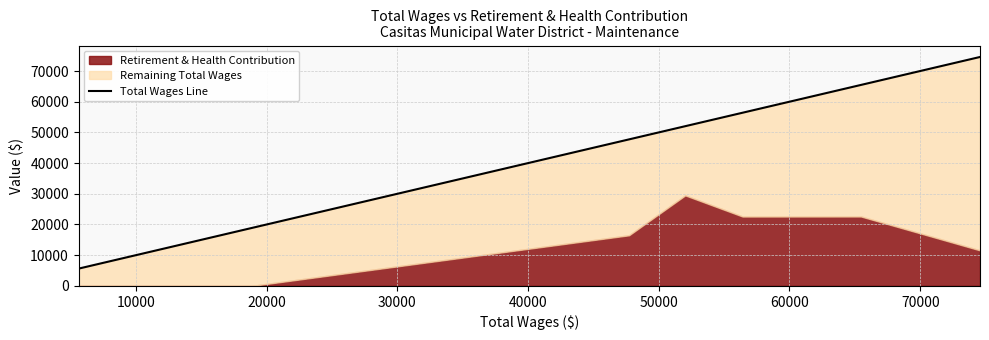

What is the value of the 12th point from the left?

16716